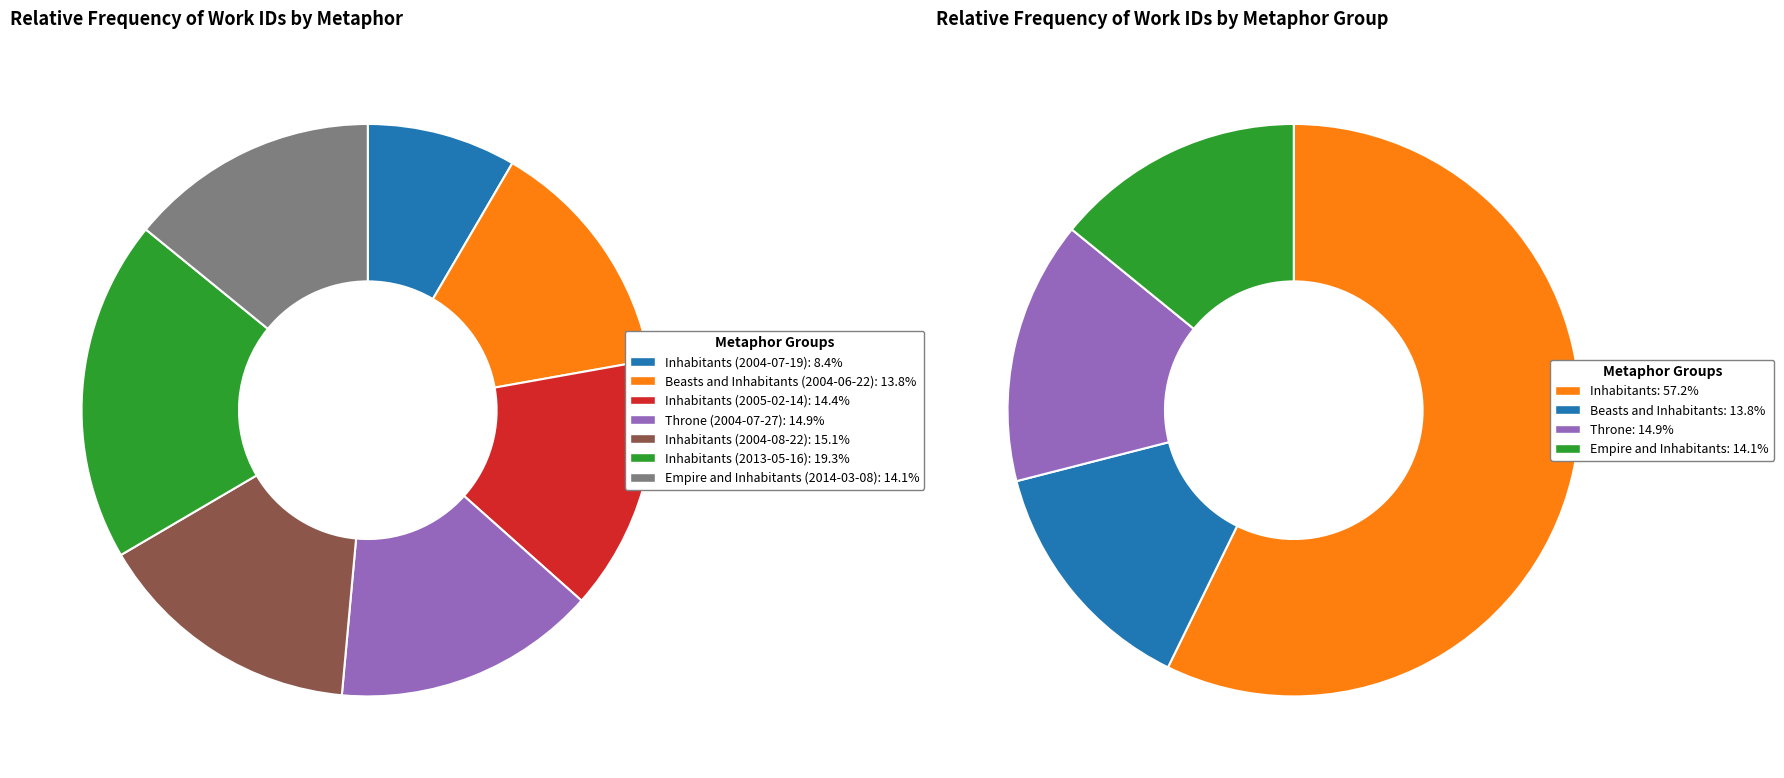

Is there a majority slice in this chart?

No